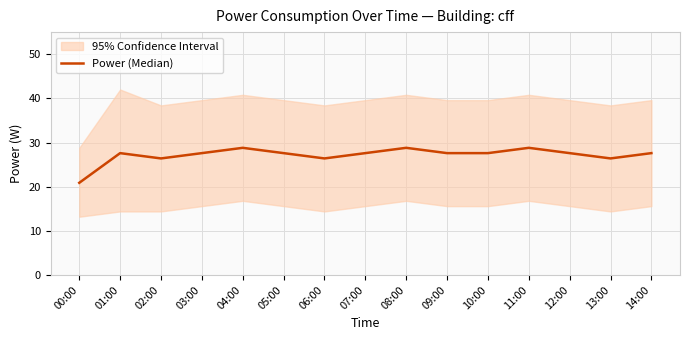

Where is the data nearest to the value 24?

02:00